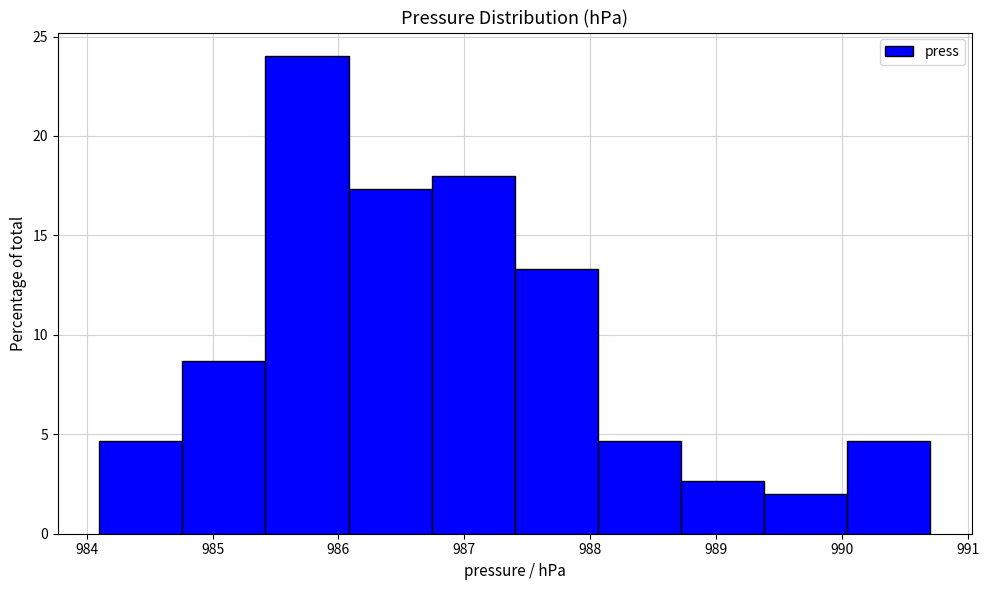

Reading left to right, transcribe this chart: for each bar, give the range it covers on the x-axis and its height. Neither the bar edges nor the heights are printed on the chart, so give them approximately, as read against the axes.

984.10 to 984.76: 4.5
984.76 to 985.42: 8.5
985.42 to 986.08: 24.0
986.08 to 986.74: 17.5
986.74 to 987.40: 18.0
987.40 to 988.06: 13.5
988.06 to 988.72: 4.5
988.72 to 989.38: 2.5
989.38 to 990.04: 2.0
990.04 to 990.70: 4.5